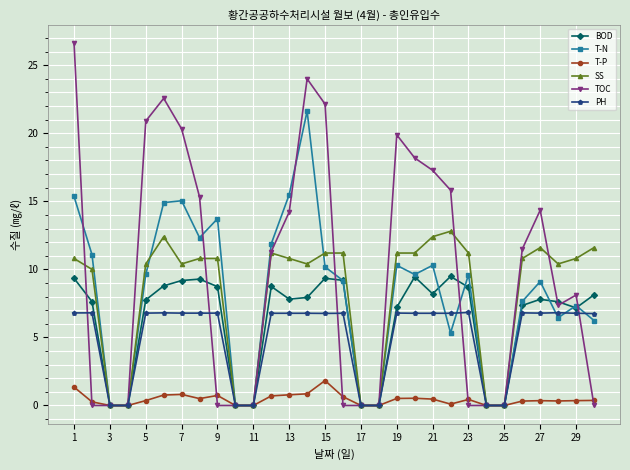

True or false: TOC and BOD intersect in this chart.

True